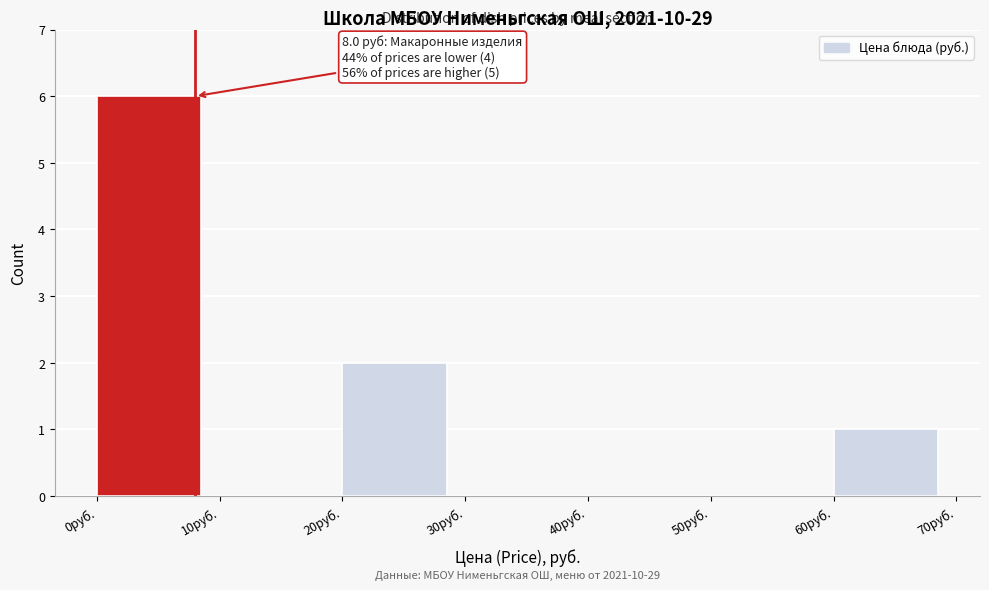

Which range on the x-axis has the tallest bar?

0 to 10